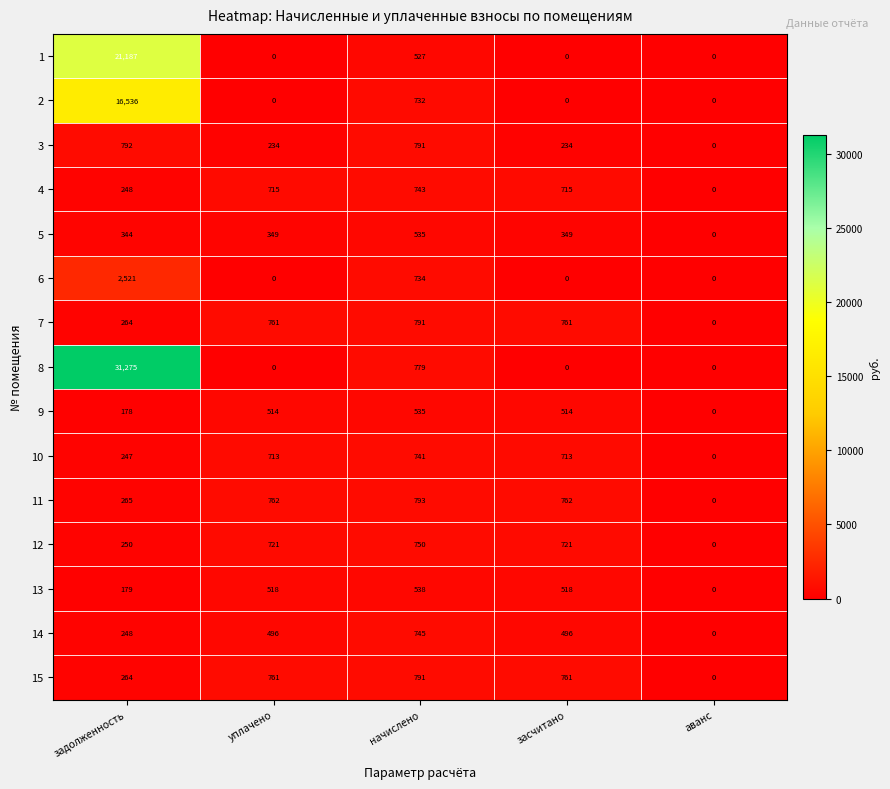

The value of 15 at уплачено is 761. True or false?

True